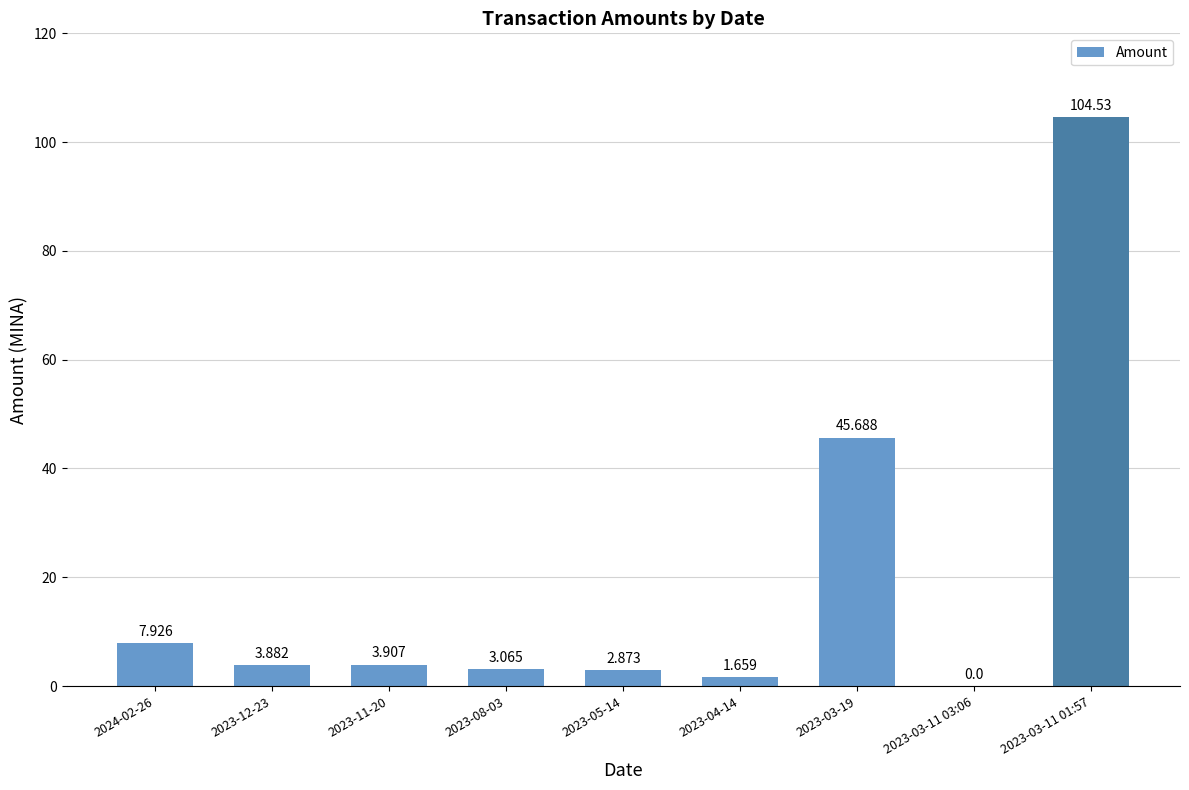

Which has a higher value, 2023-04-14 or 2023-08-03?

2023-08-03